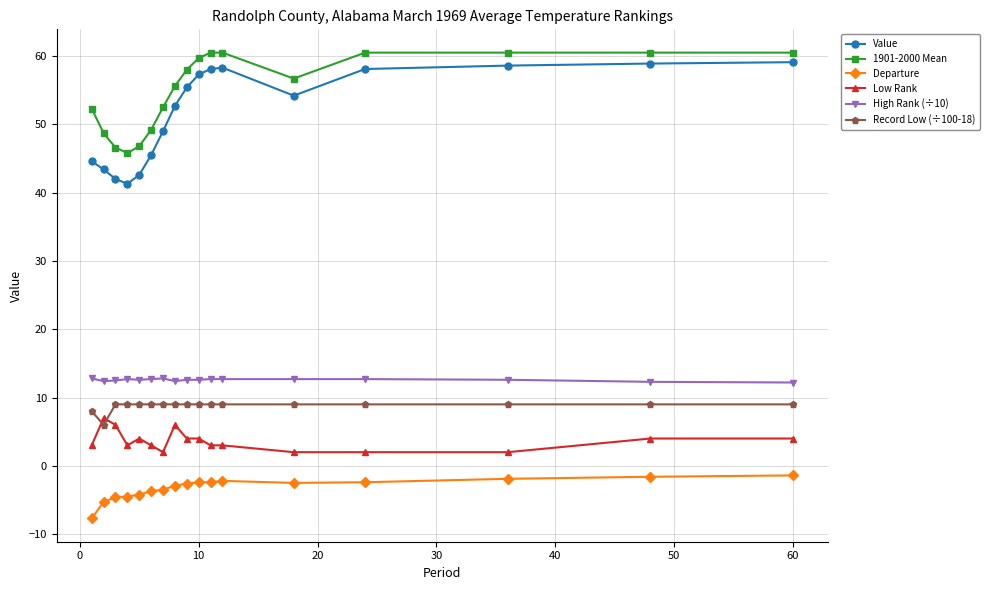

Rank the series by their maximum value, from lowest to highest.

Departure, Low Rank, Record Low (÷100-18), High Rank (÷10), Value, 1901-2000 Mean